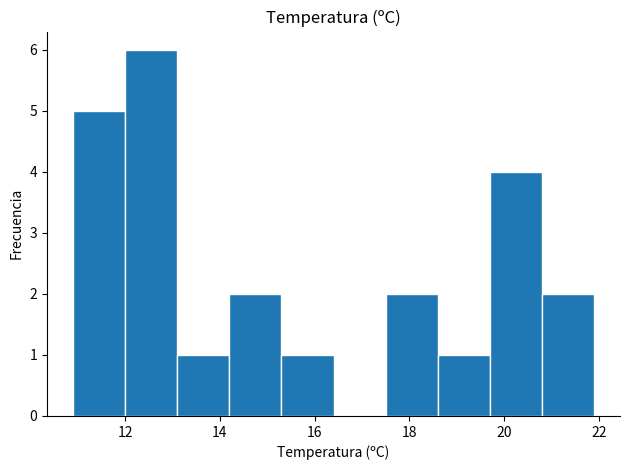

Reading left to right, transcribe this chart: for each bar, give the range it covers on the x-axis and its height. Neither the bar edges nor the heights are printed on the chart, so give them approximately, as read against the axes.

10.9 to 12.0: 5
12.0 to 13.1: 6
13.1 to 14.2: 1
14.2 to 15.3: 2
15.3 to 16.4: 1
16.4 to 17.5: 0
17.5 to 18.6: 2
18.6 to 19.7: 1
19.7 to 20.8: 4
20.8 to 21.9: 2